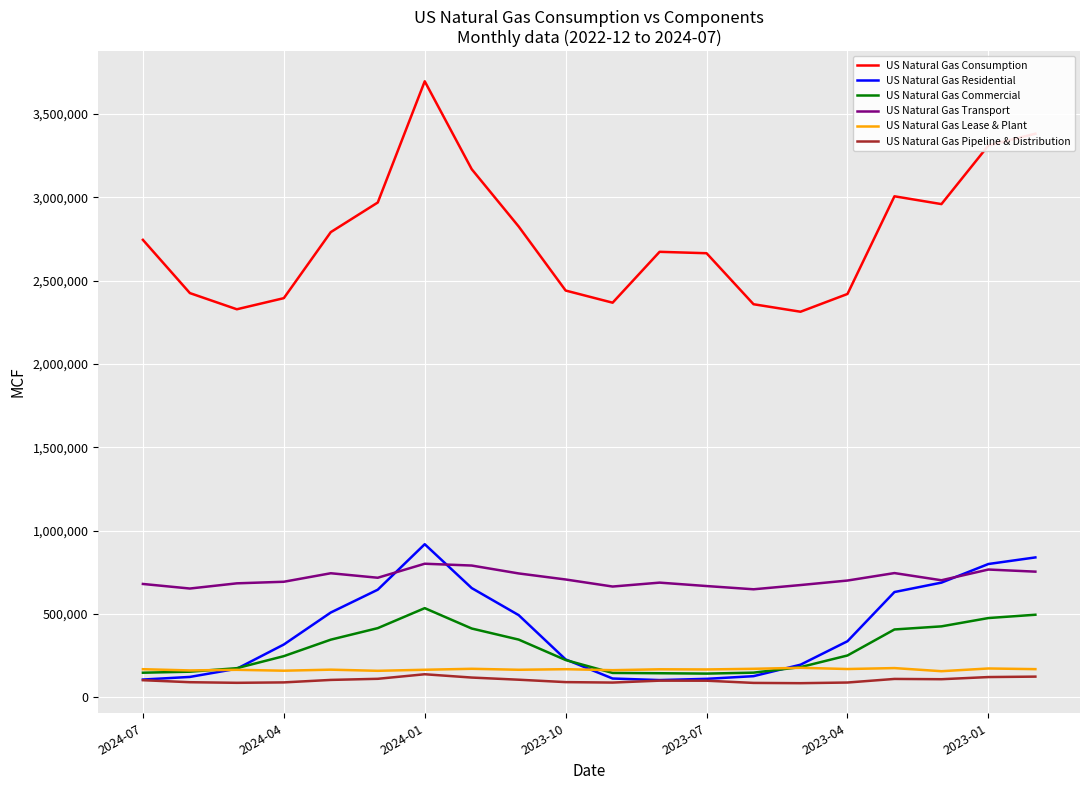

Which series has the largest total across all categories?

US Natural Gas Consumption